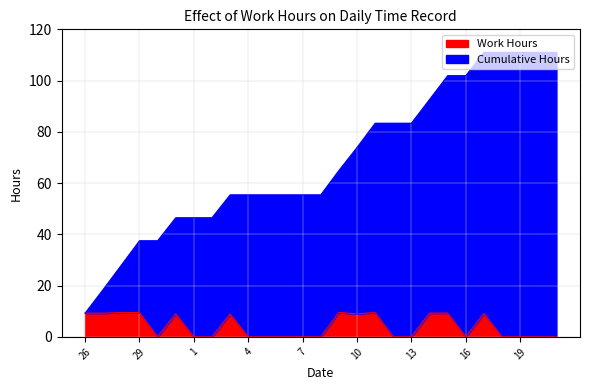

Which has a higher value, 8 or 6?

8